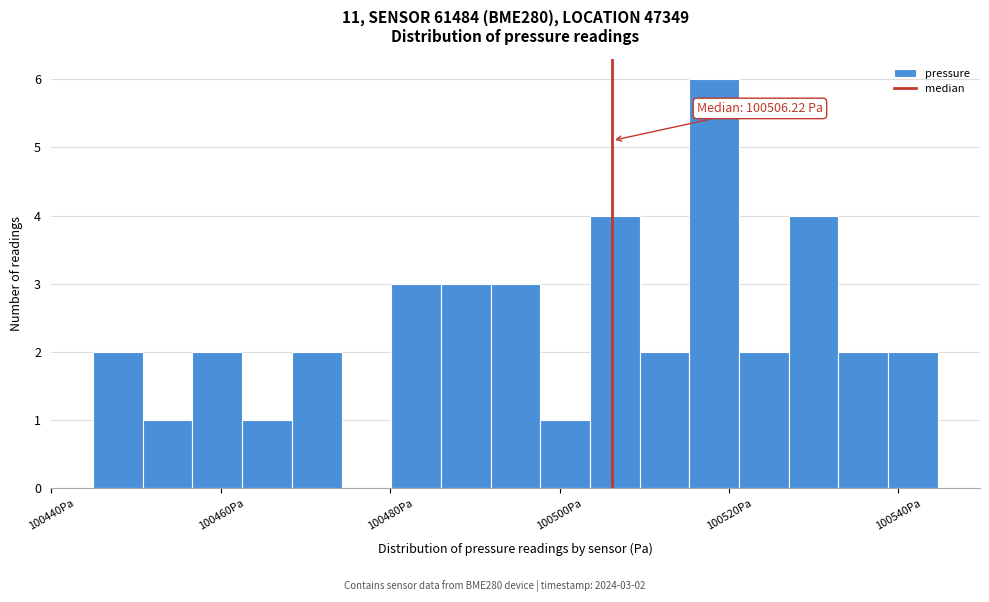

Around what value on the x-axis is the tallest bar? Give the approximate position of its centre, as read against the axis.

100518